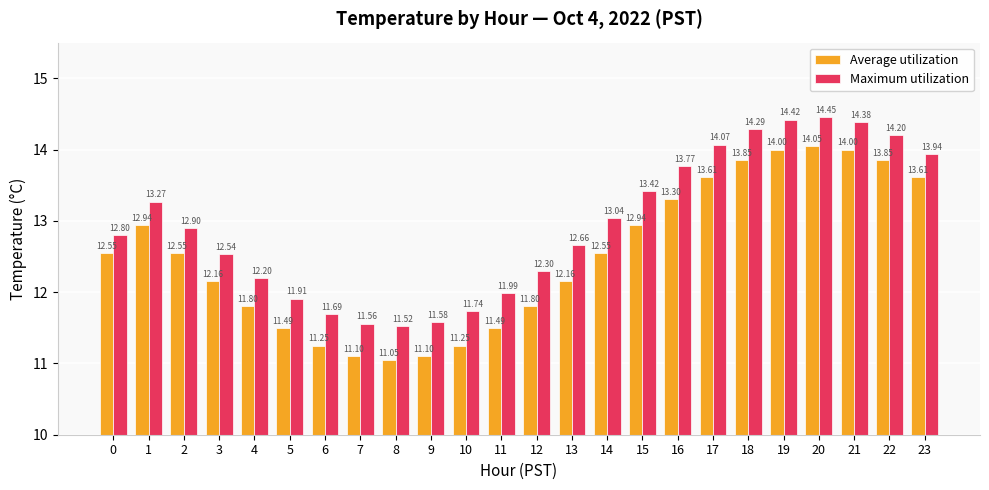

The value of Maximum utilization at 12 is 12.3. True or false?

True